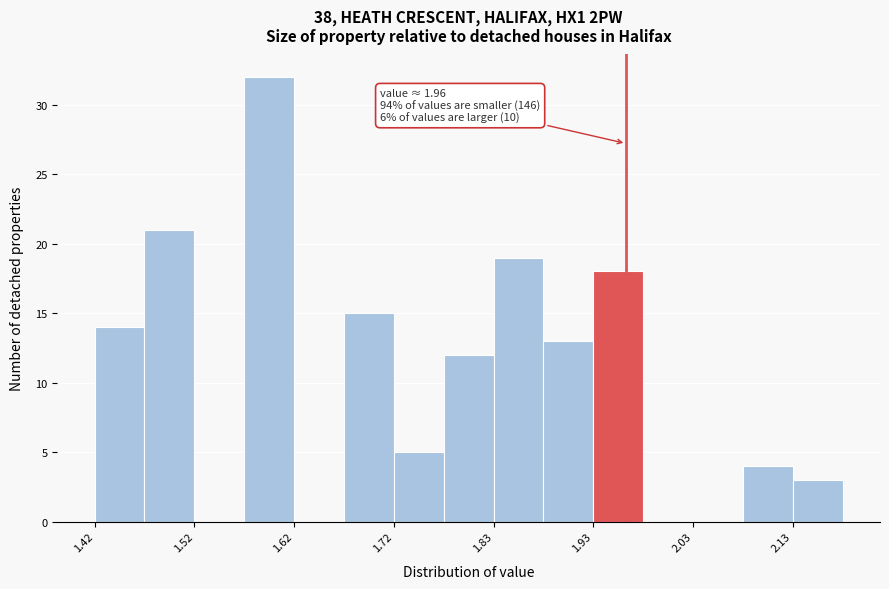

Read against the x-axis, roughly where is the centre of the tallest bar?

1.60